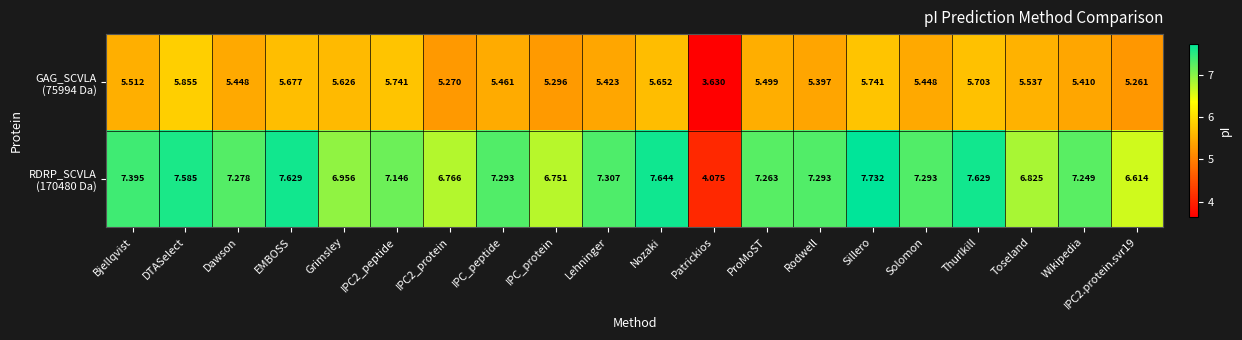

Which category has the highest value across all series?

Sillero